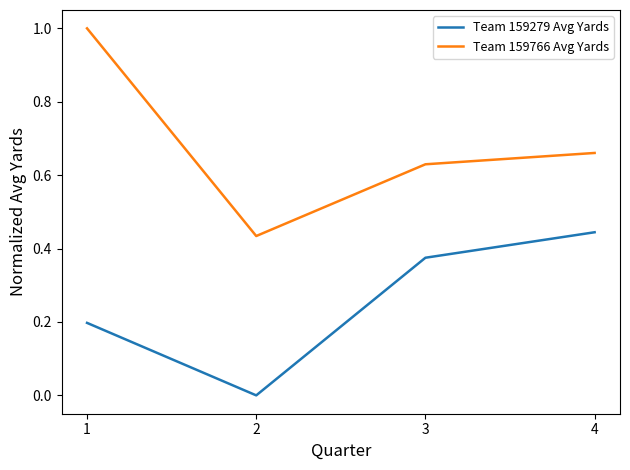

What are all the series names shown in the legend?

Team 159279 Avg Yards, Team 159766 Avg Yards